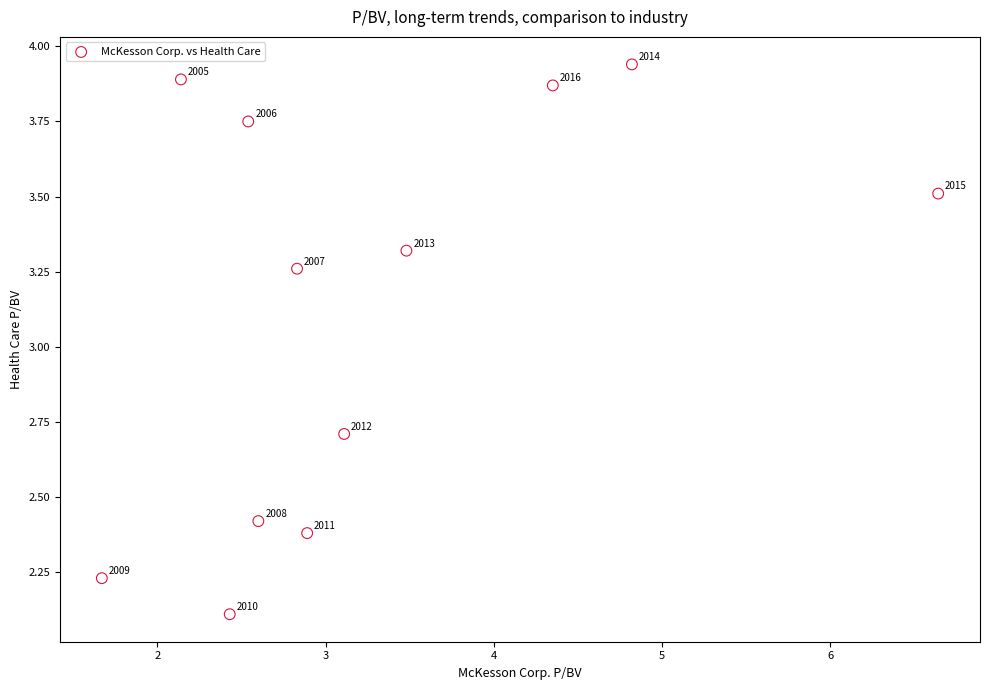

What is the range of X values (max minus min)?

5.0